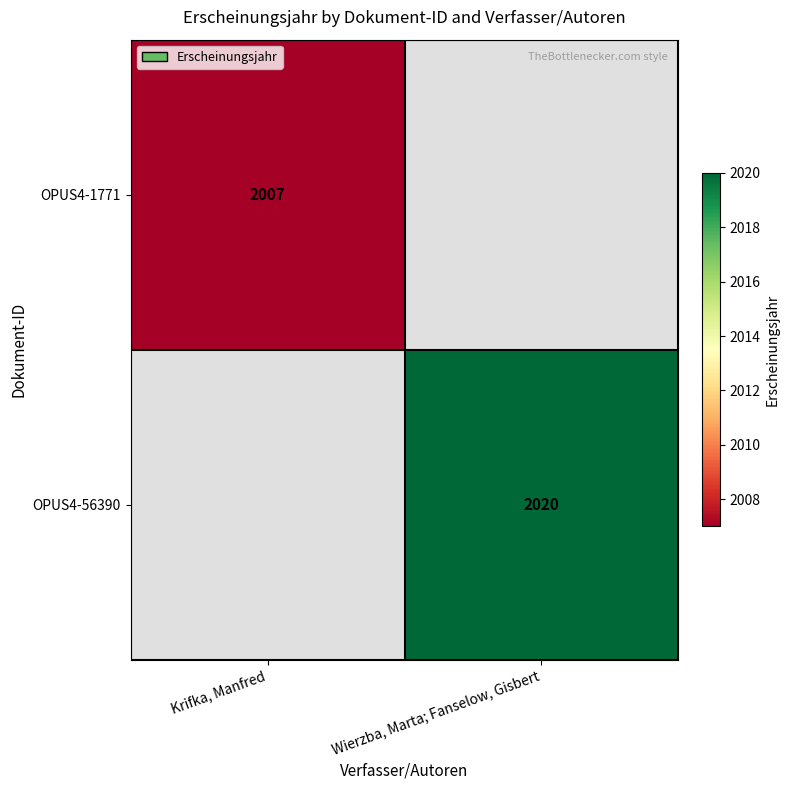

The OPUS4-1771 series shows 466 at Krifka, Manfred. True or false?

False